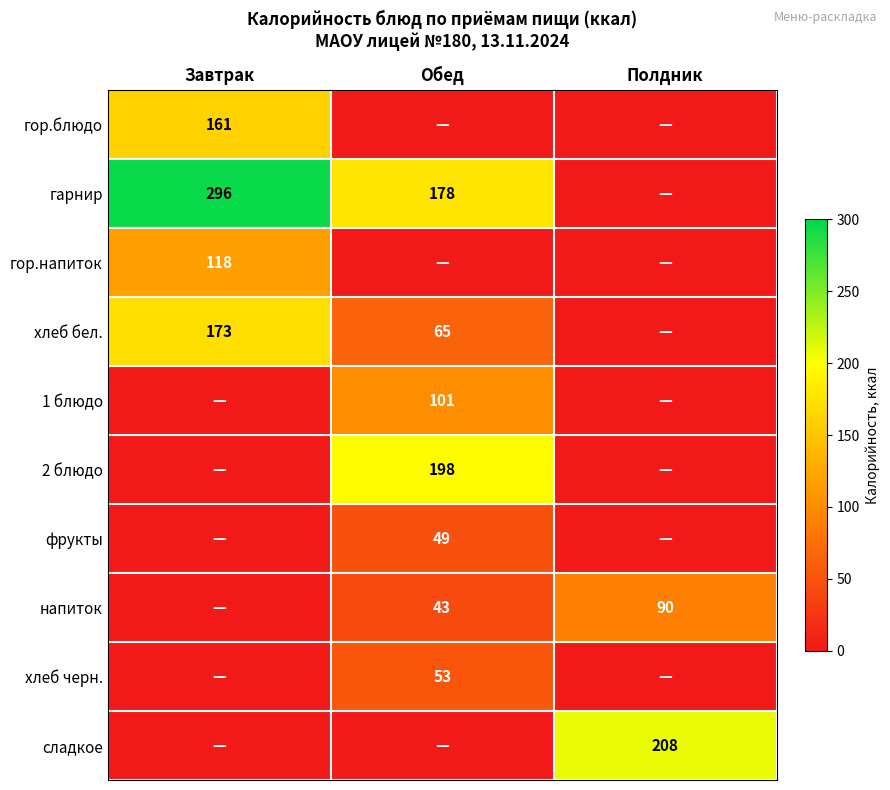

Between Обед and Полдник, which is larger?

Обед